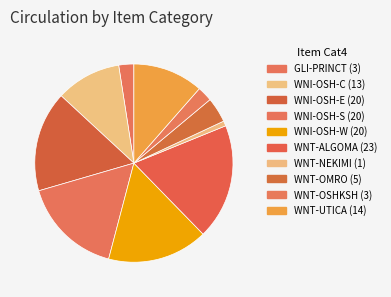

To the nearest percent, what percentage of the pie is GLI-PRINCT?

2%